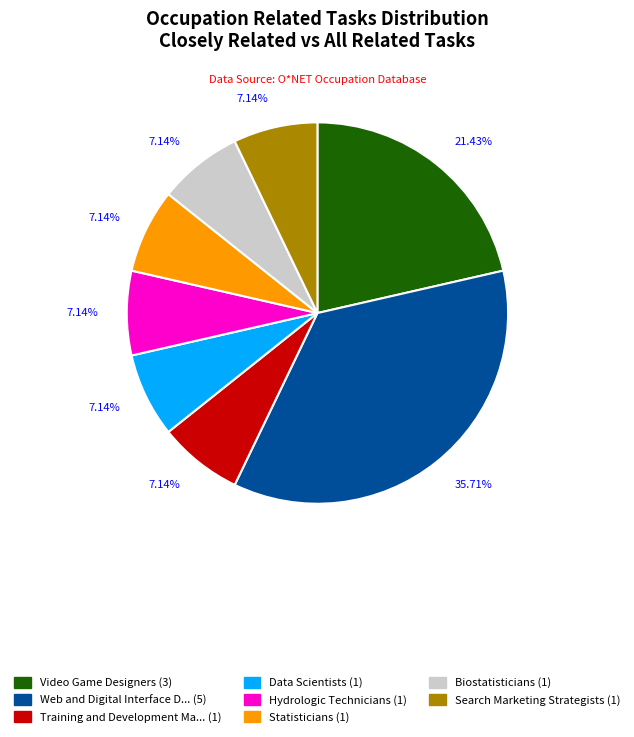

Is there any slice that represents more than half of the pie?

No